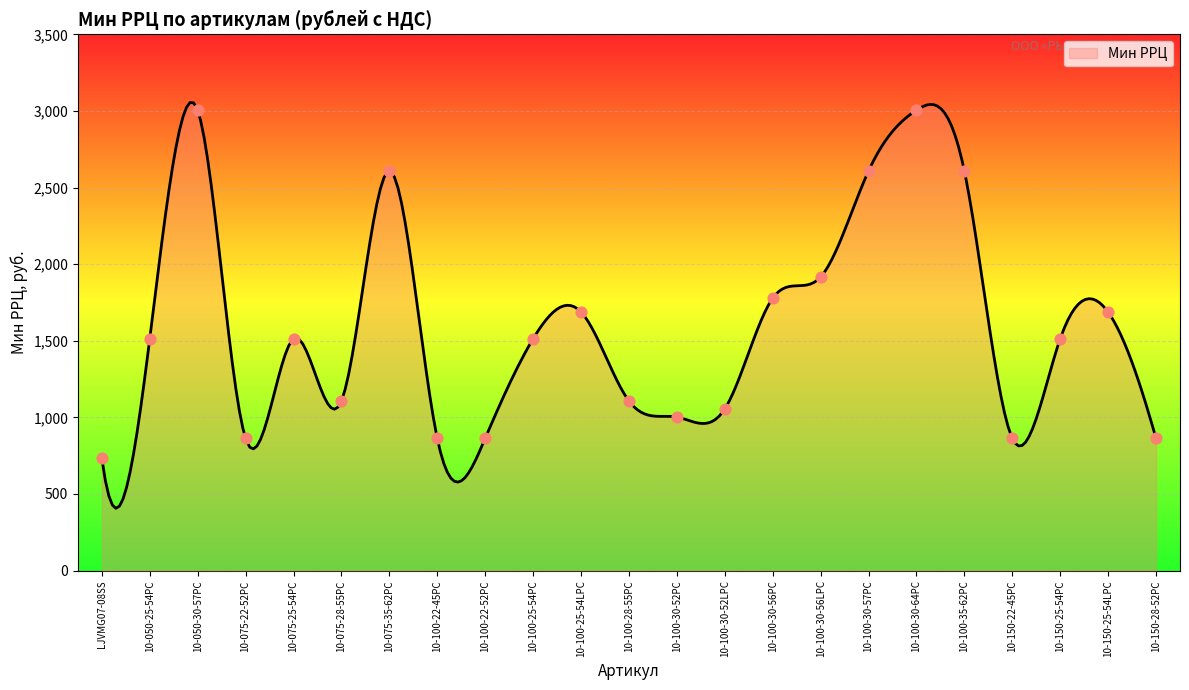

What is the change in value from 10-050-25-54PC to 10-075-28-55PC?

-406